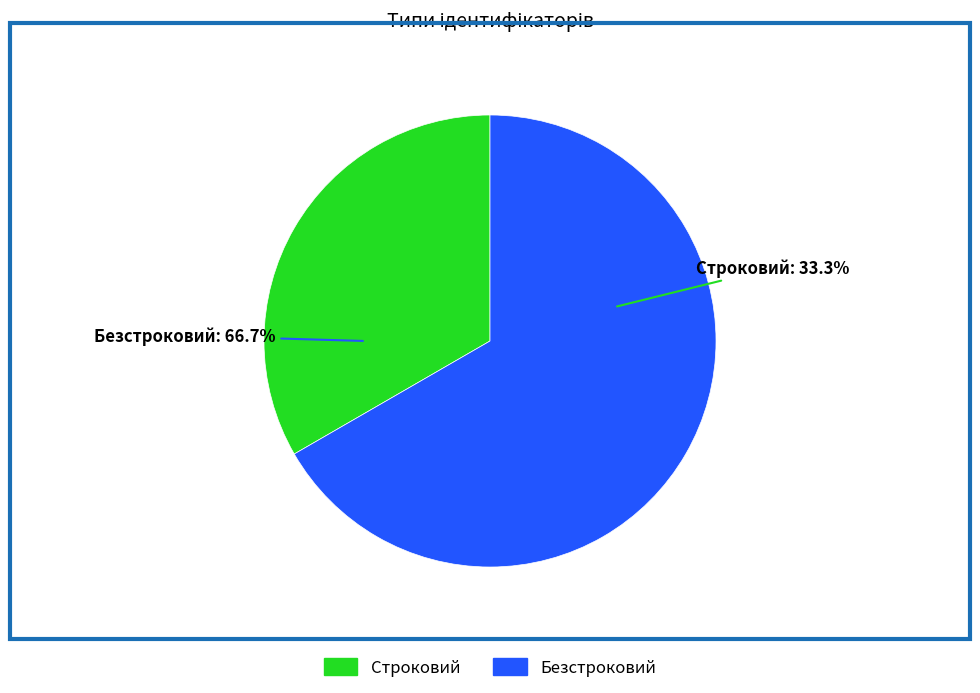

Is it true that Строковий is 46% of the pie?

False